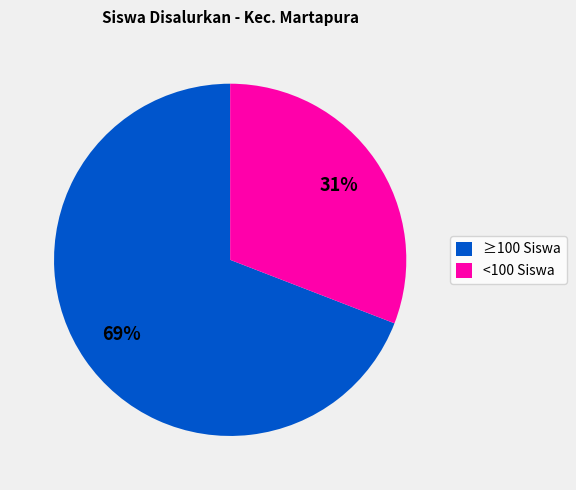

Combined, do <100 Siswa and ≥100 Siswa account for over 50%?

Yes